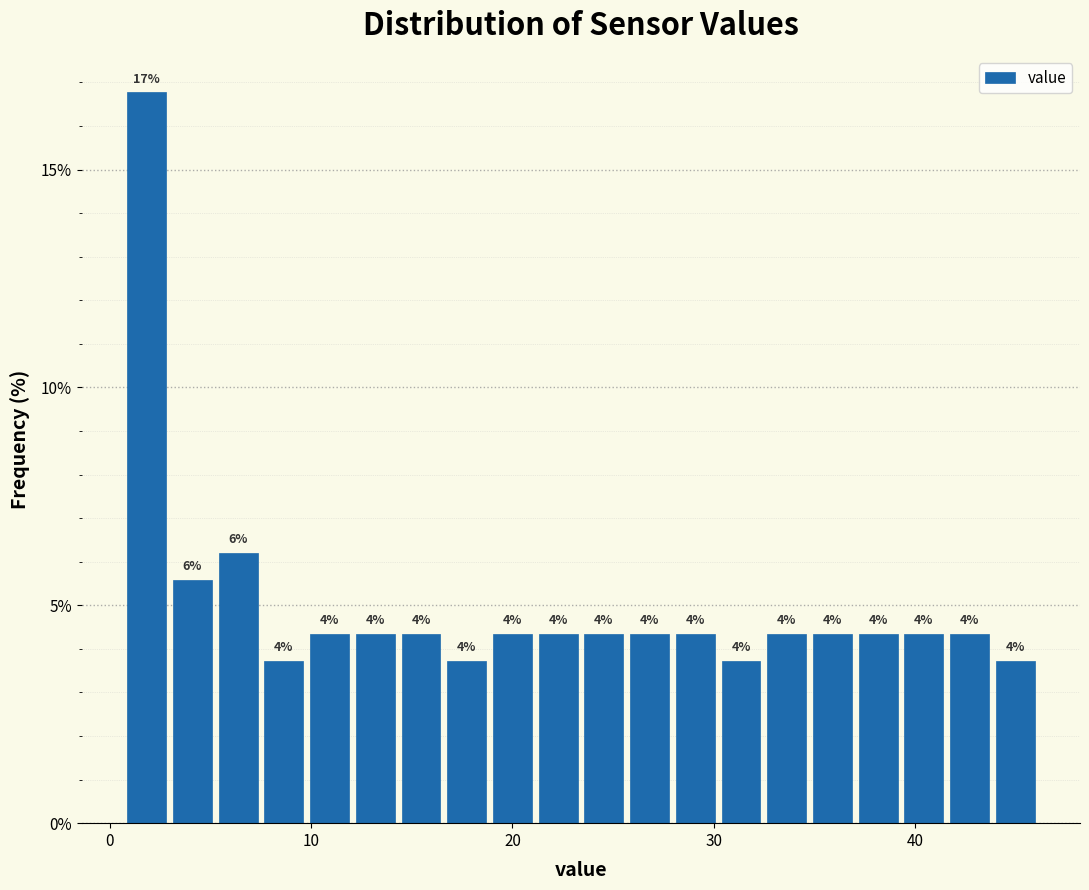

Around what value on the x-axis is the tallest bar? Give the approximate position of its centre, as read against the axis.

2